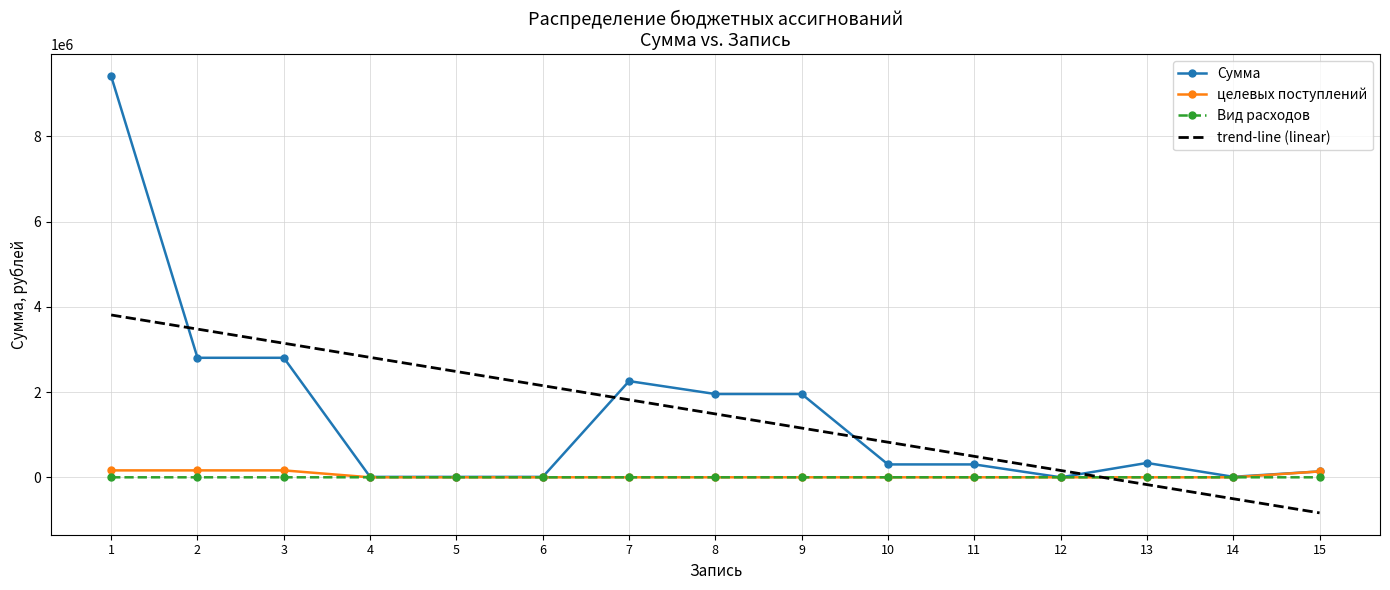

What is the highest value of the Сумма series?

9414554.0